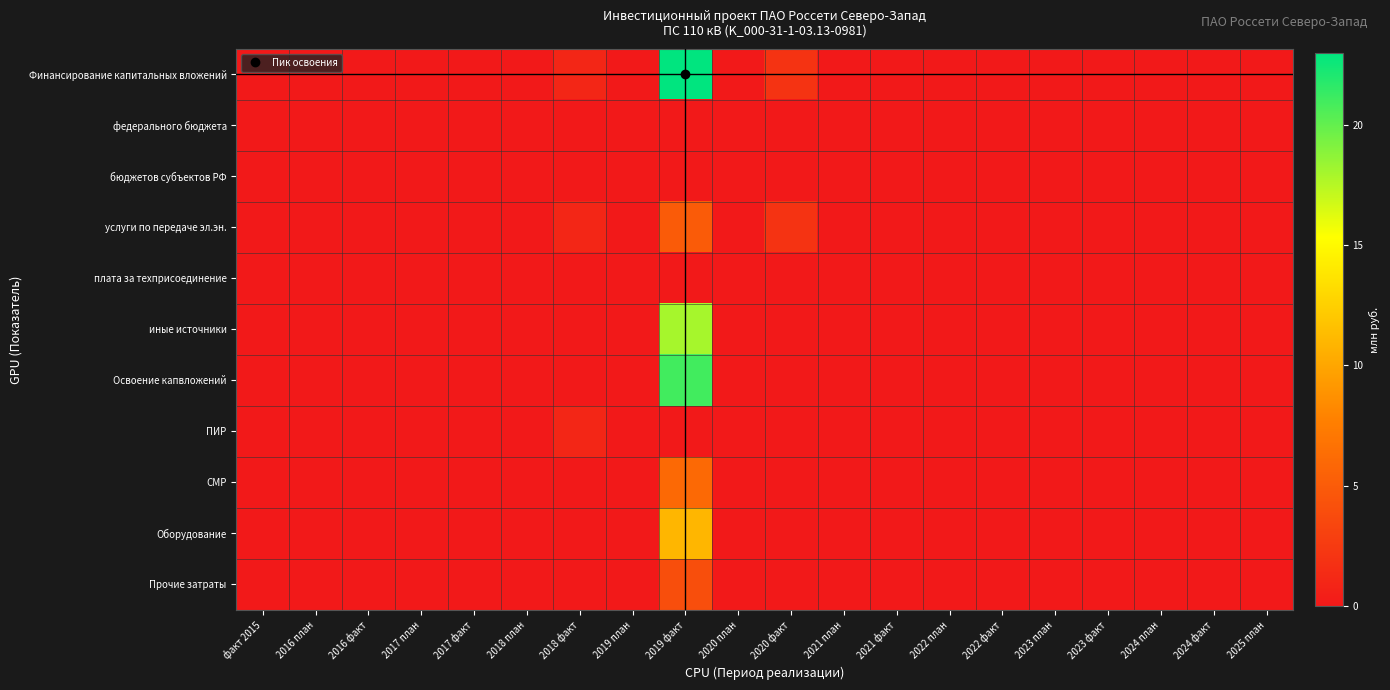

At how many categories does at least one series exceed 19?

1